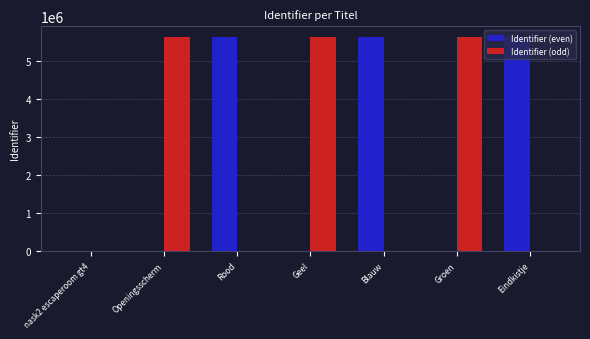

What is the total value across all series at Groen?

5645025